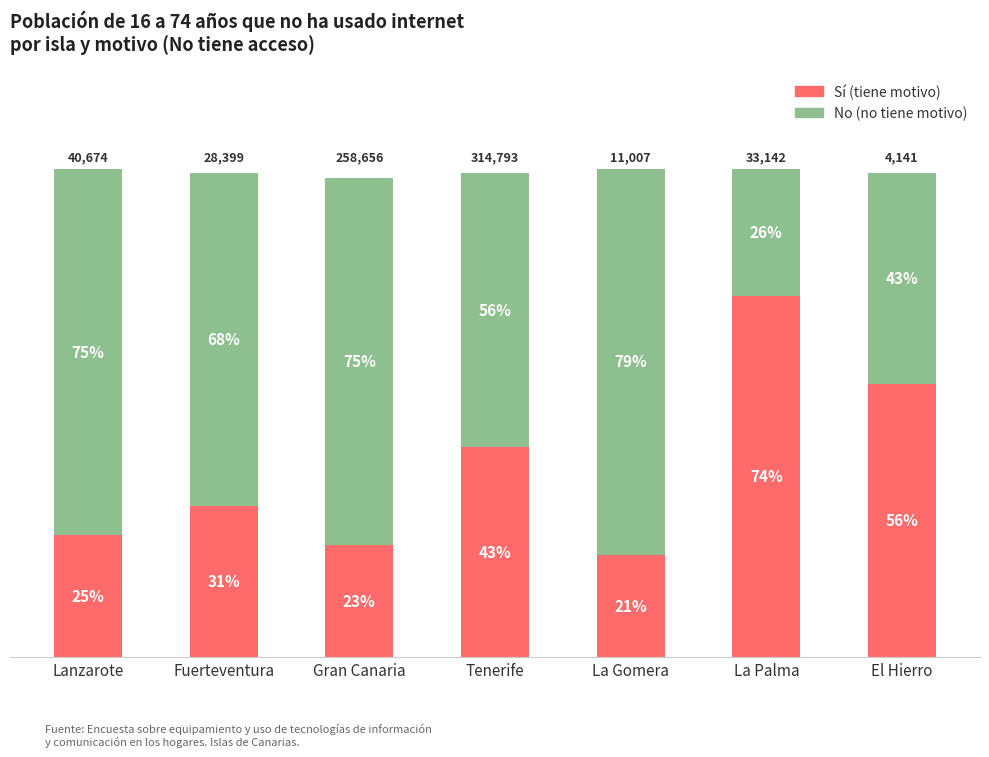

Which category has the highest value in the Sí (tiene motivo) series?

La Palma